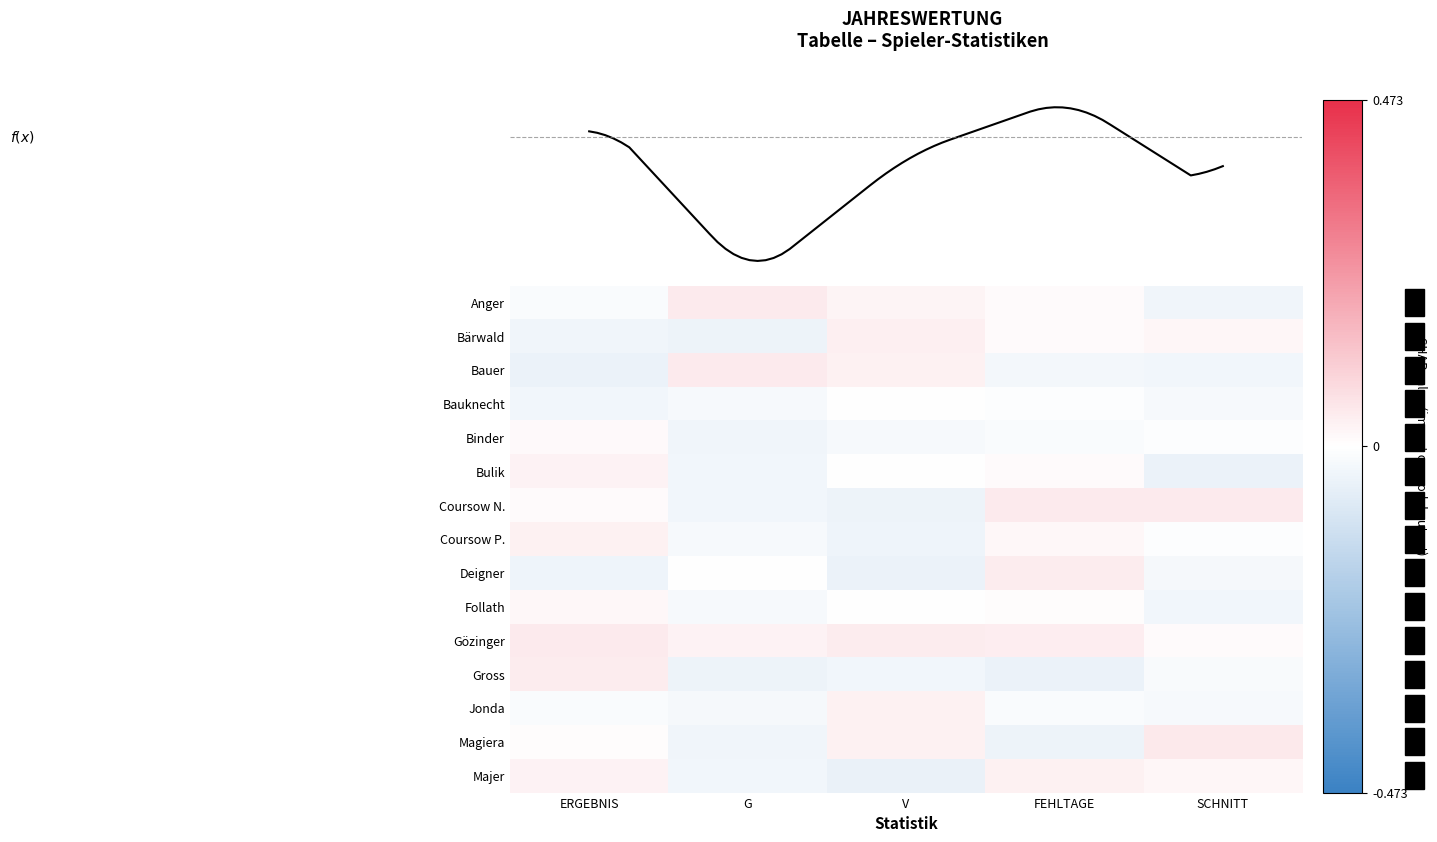

At which category does the chart reach its peak across all series?

SCHNITT